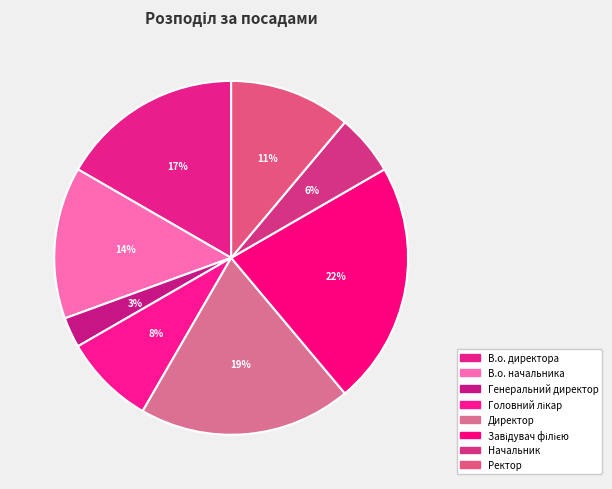

To the nearest percent, what percentage of the pie is В.о. начальника?

14%